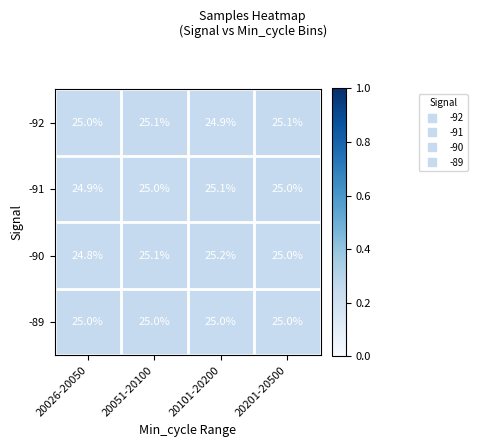

What is the total value across all series at 20051-20100?

100.2